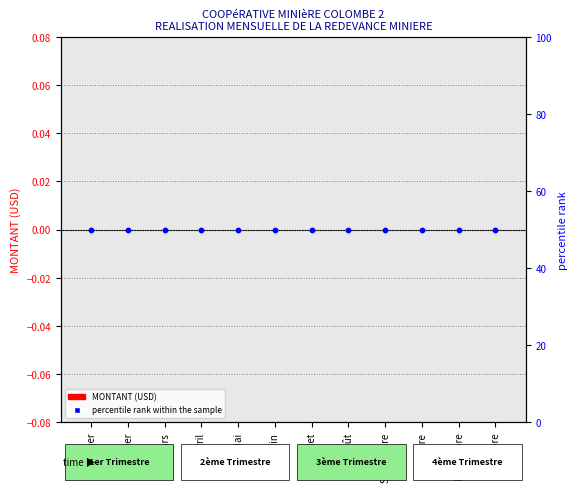

At which category is the sum across all series the highest?

Janvier